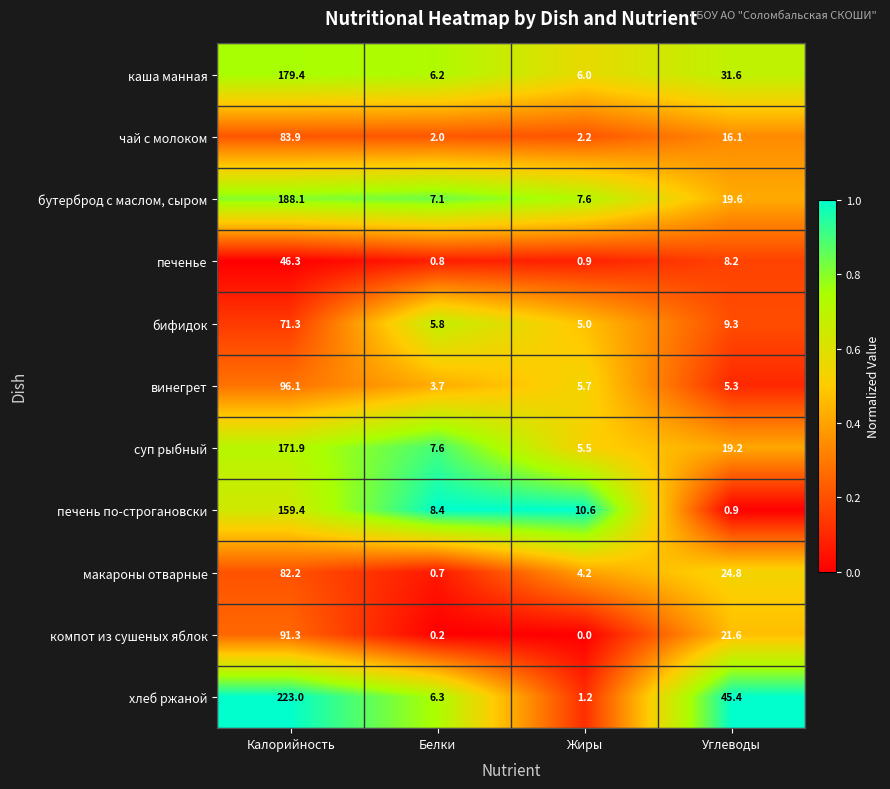

Which category has the lowest value across all series?

Жиры